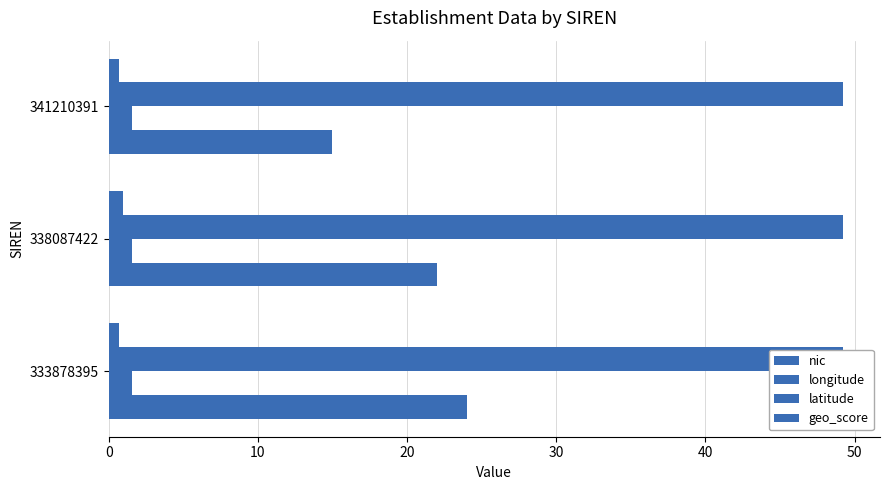

What are all the series names shown in the legend?

nic, longitude, latitude, geo_score